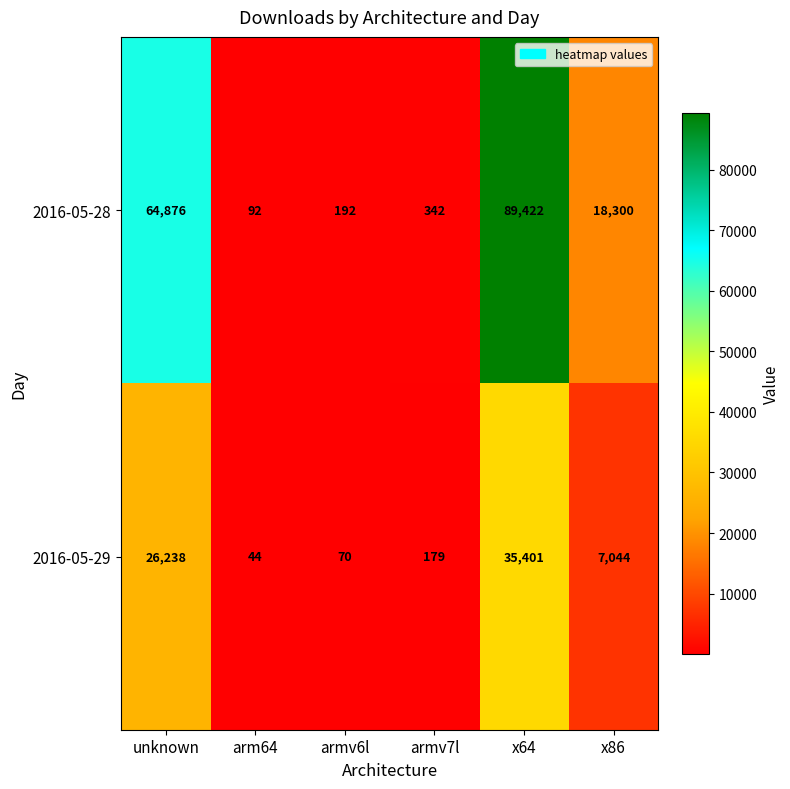

What is the approximate value of 2016-05-29 at x64, to the nearest 50?

35400